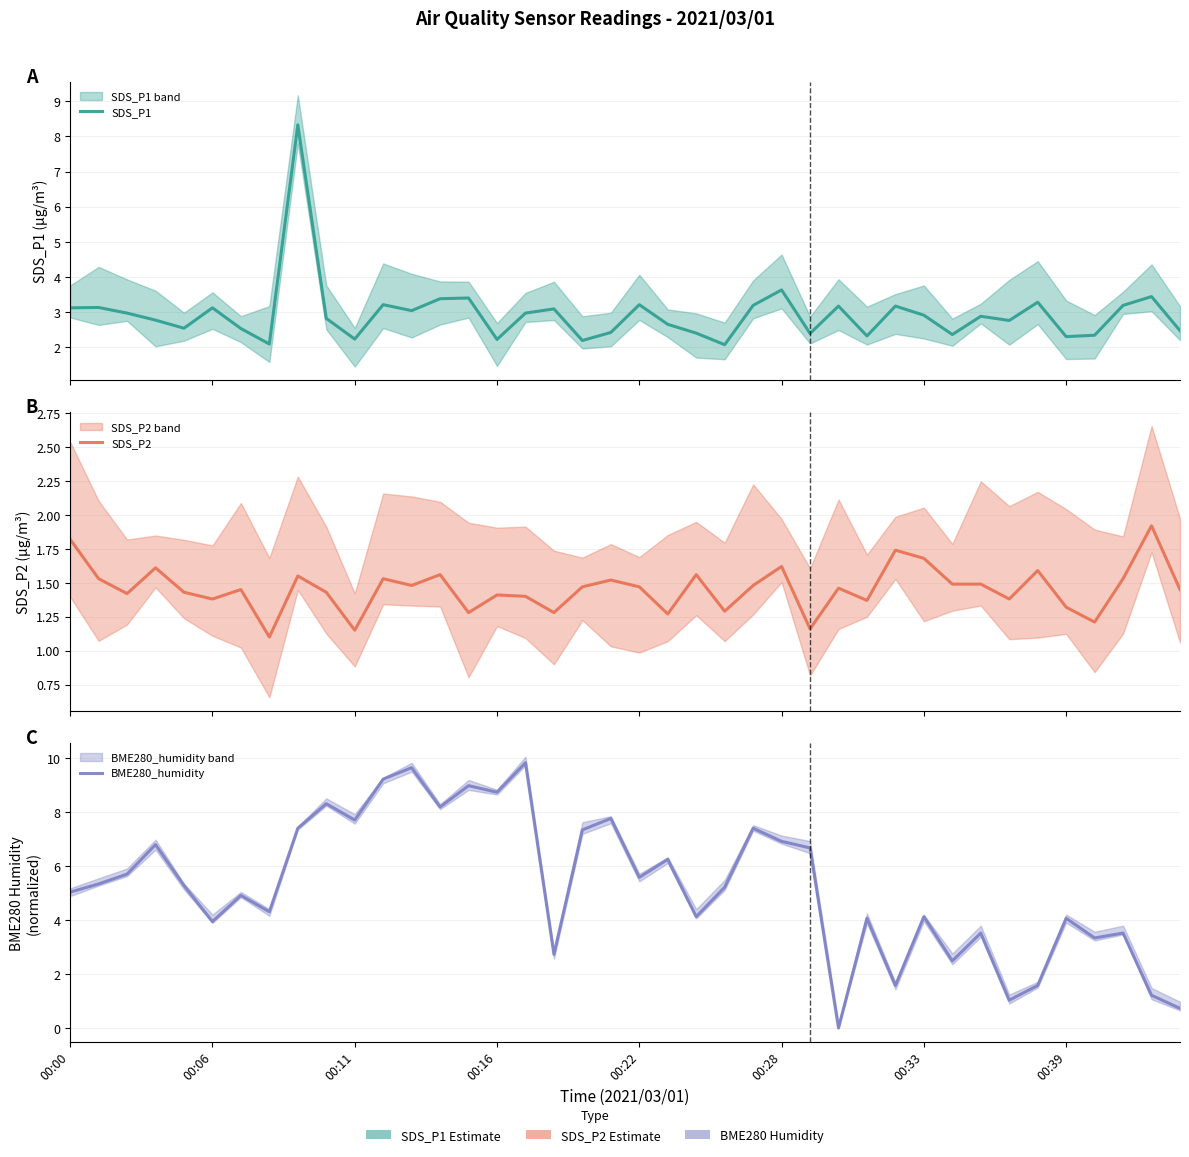

Which has a higher value, 23 or 39?

39